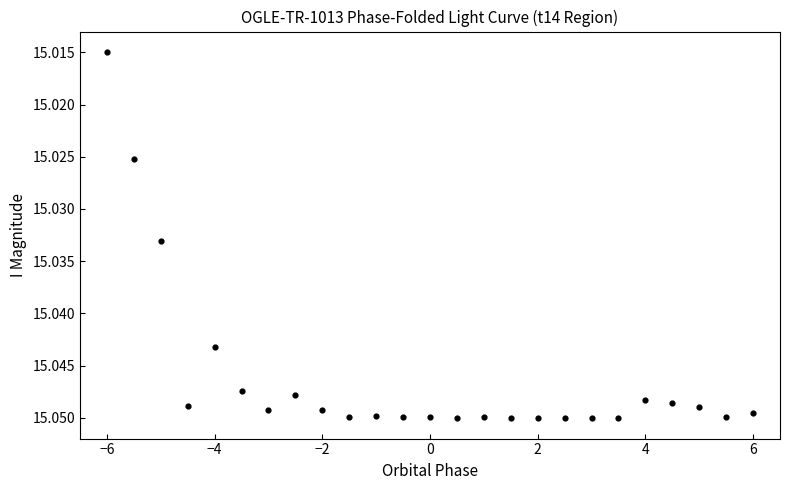

What is the range of X values (max minus min)?

12.0